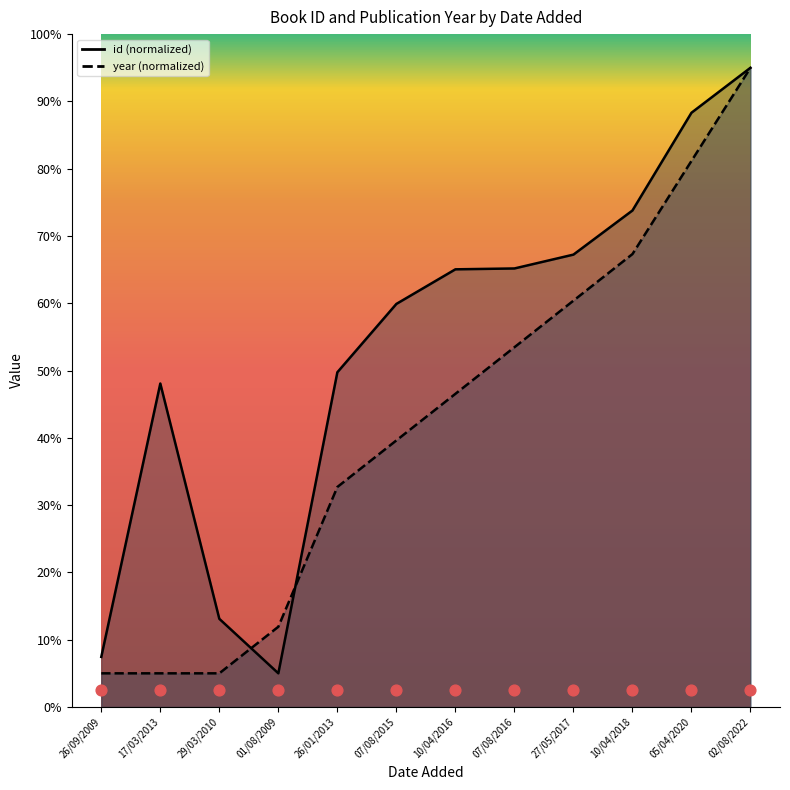

Which series reaches the maximum Y coordinate?

id